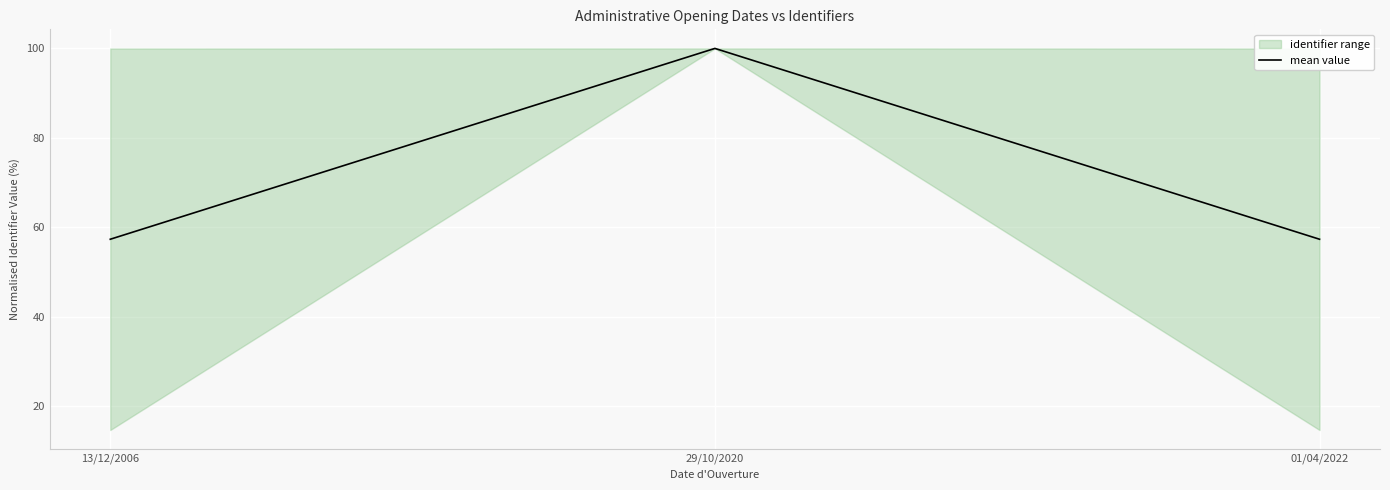

Rank the categories by value from lowest to highest.

13/12/2006, 01/04/2022, 29/10/2020